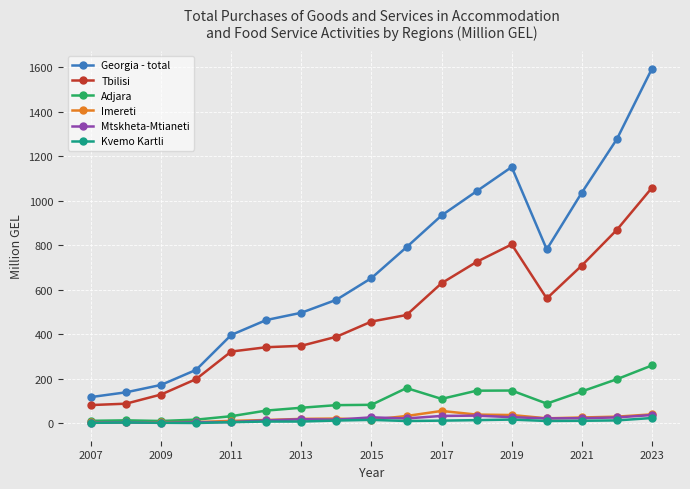

What is the highest value of the Kvemo Kartli series?

24.1